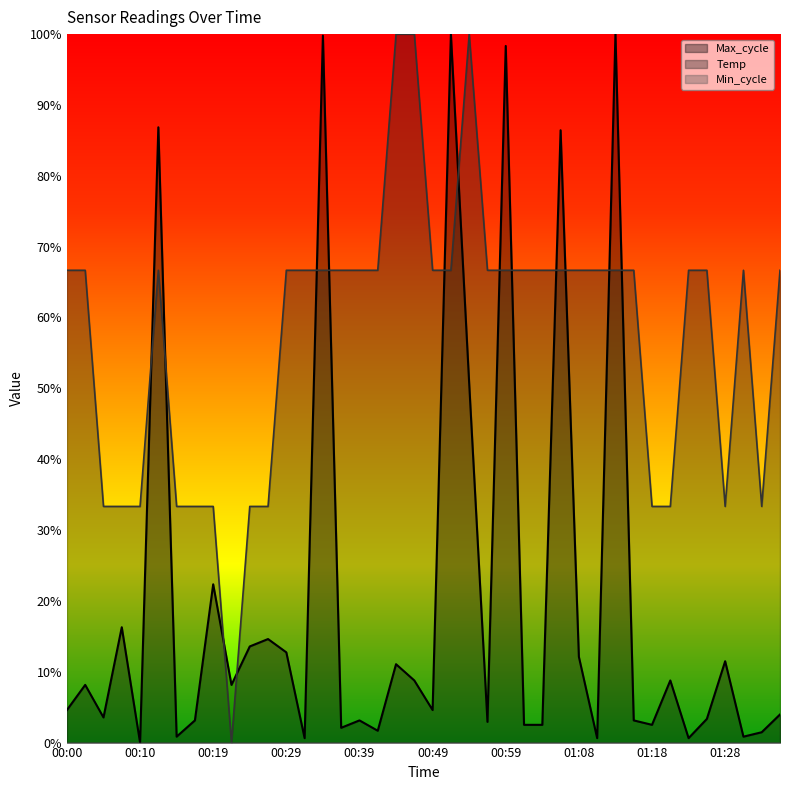

True or false: Temp and Max_cycle intersect in this chart.

True